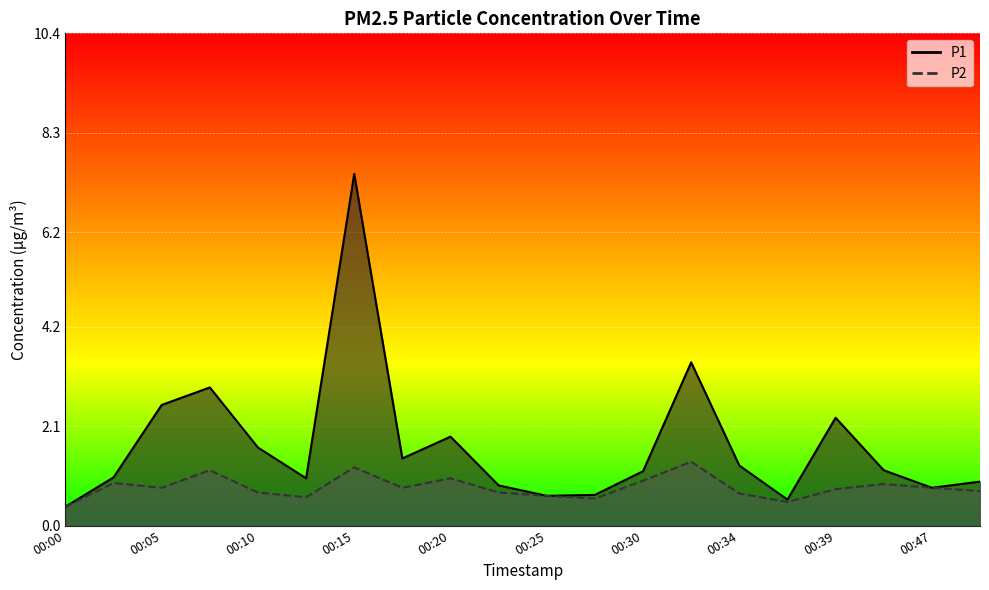

The P2 series shows 0.9 at 00:12. True or false?

False